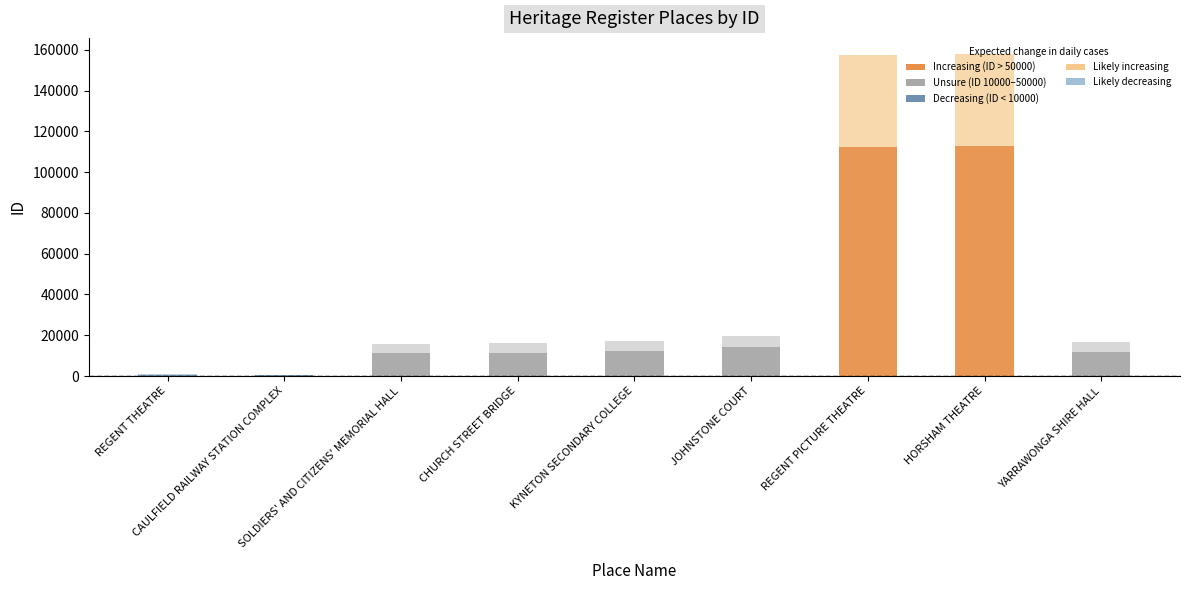

Reading right to left, extract all data points from this chart.

YARRAWONGA SHIRE HALL=11802	HORSHAM THEATRE=112817	REGENT PICTURE THEATRE=112528	JOHNSTONE COURT=14111	KYNETON SECONDARY COLLEGE=12446	CHURCH STREET BRIDGE=11458	SOLDIERS' AND CITIZENS' MEMORIAL HALL=11114	CAULFIELD RAILWAY STATION COMPLEX=279	REGENT THEATRE=727